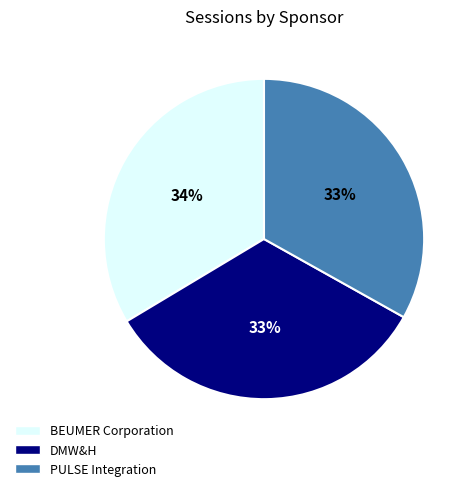

True or false: DMW&H accounts for 42% of the total.

False